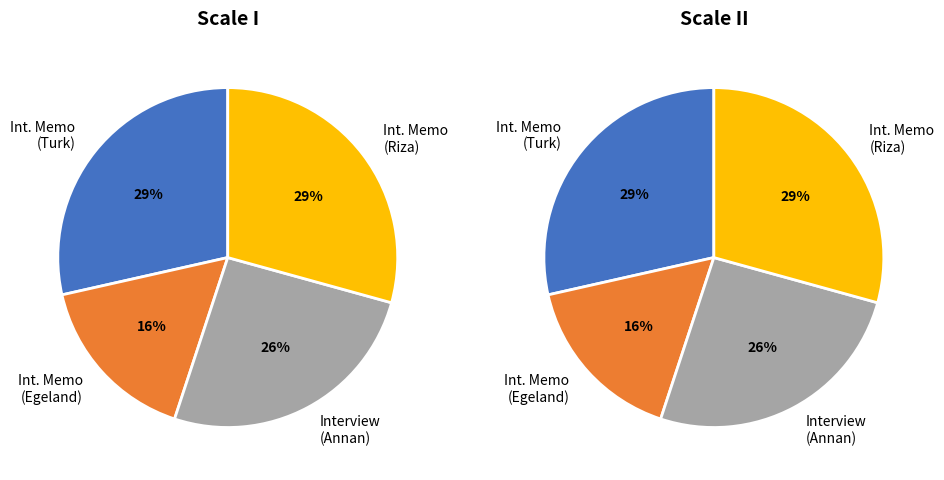

Is there a majority slice in this chart?

No